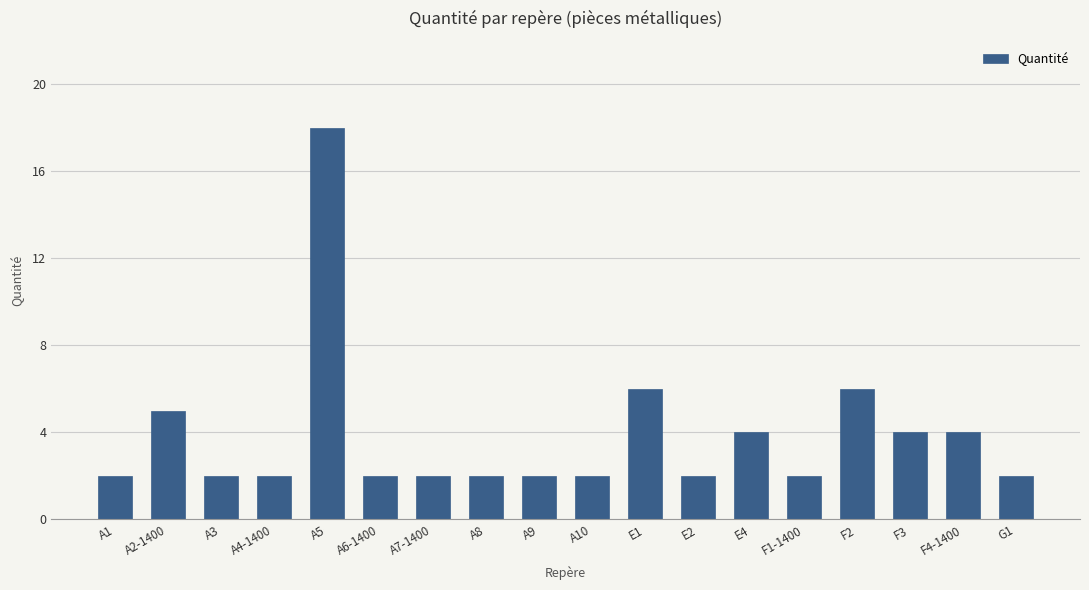

How many categories are shown in the chart?

18